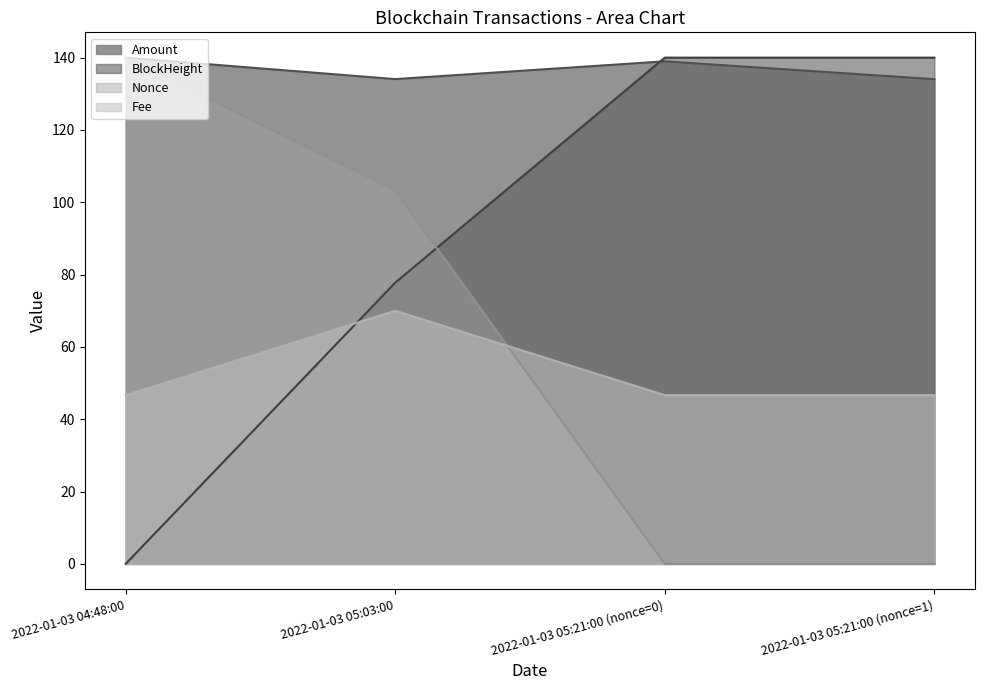

True or false: BlockHeight has a value of 44.0 at 2022-01-03 05:21:00 (nonce=1).

False